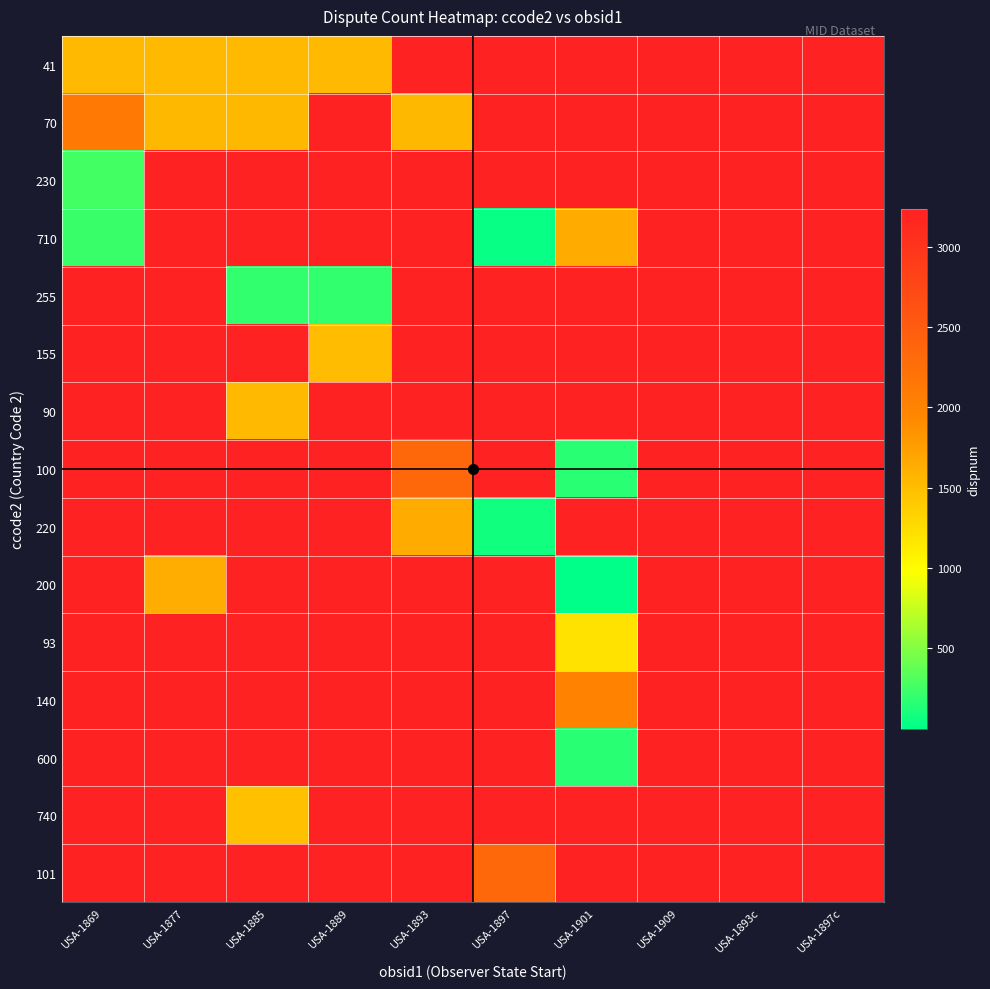

Is it true that 100 equals 55.7 at USA-1901?

False